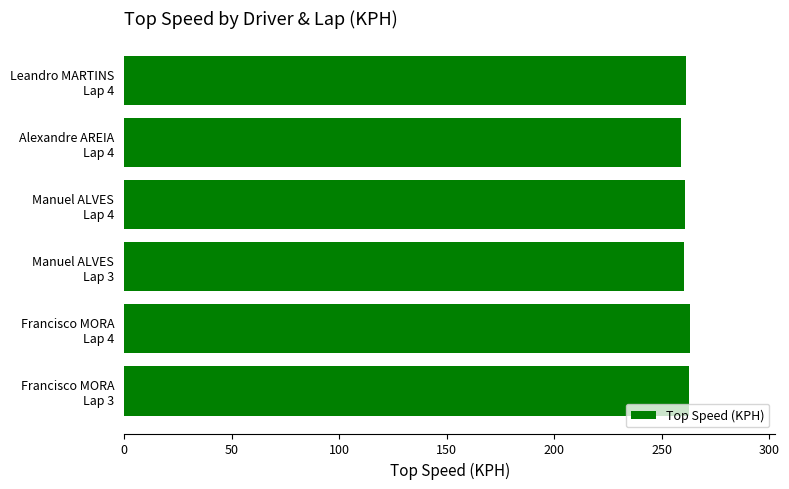

What is the smallest value displayed?

259.0